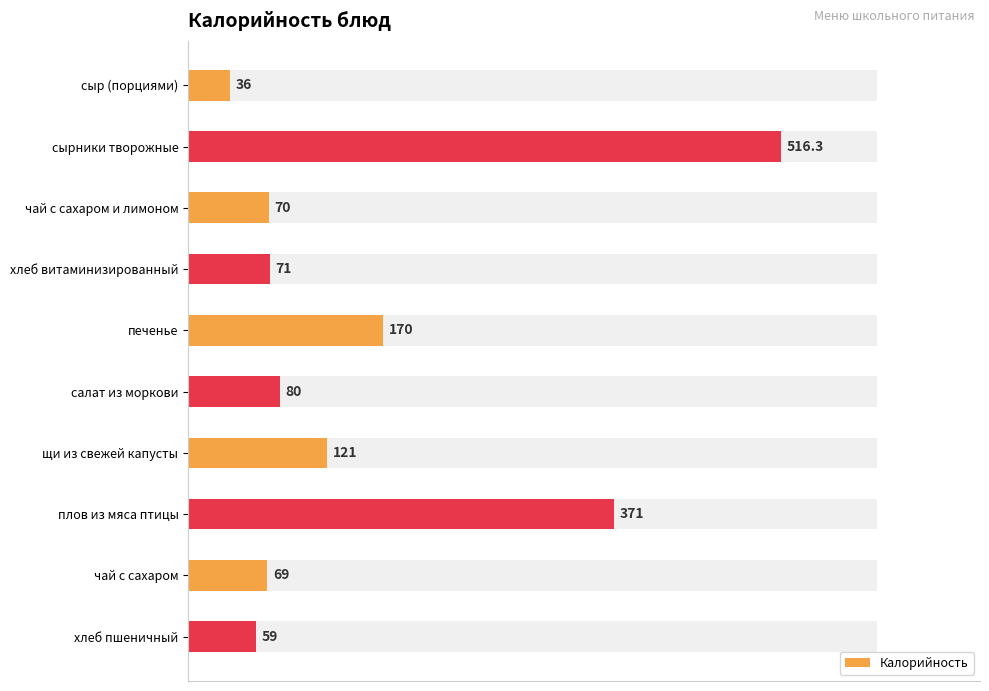

What is the average value?

156.3